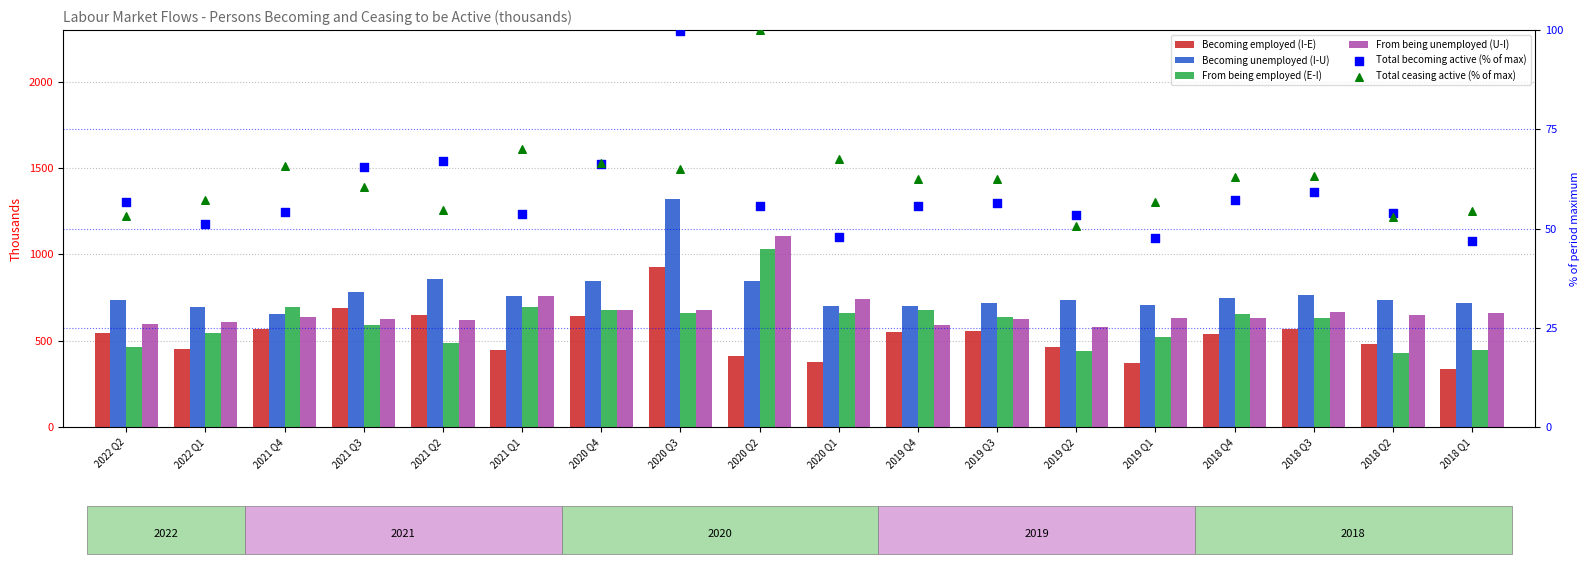

Is the value of Total ceasing active (% of max) at 2020 Q3 greater than the value of Becoming employed (I-E) at 2019 Q2?

No